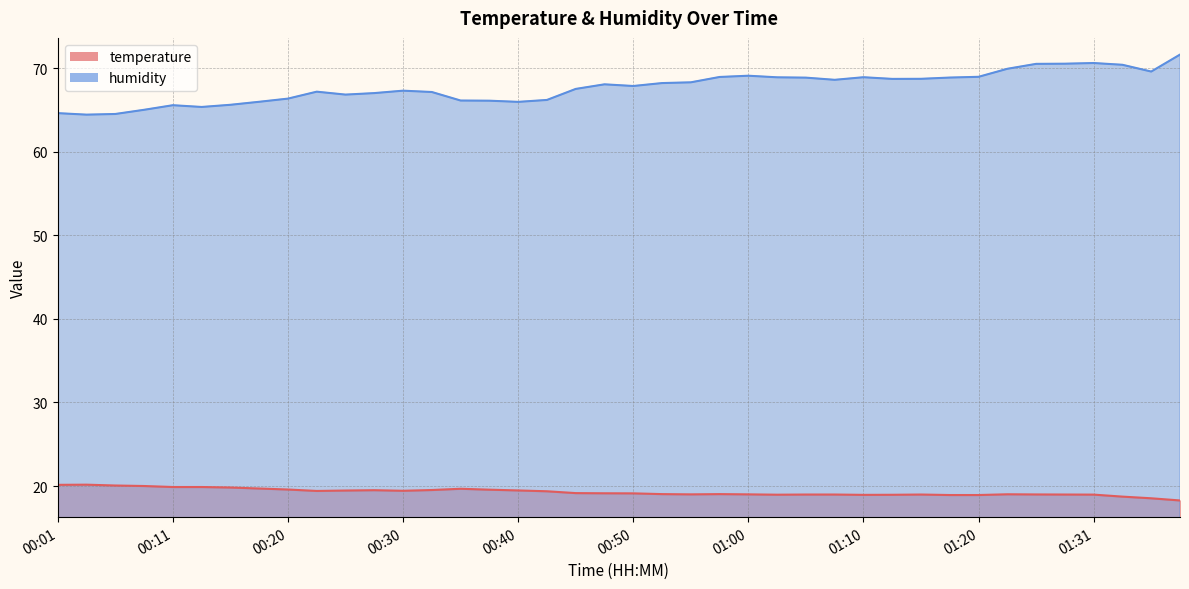

What is the label of the 36th point from the left?

01:28